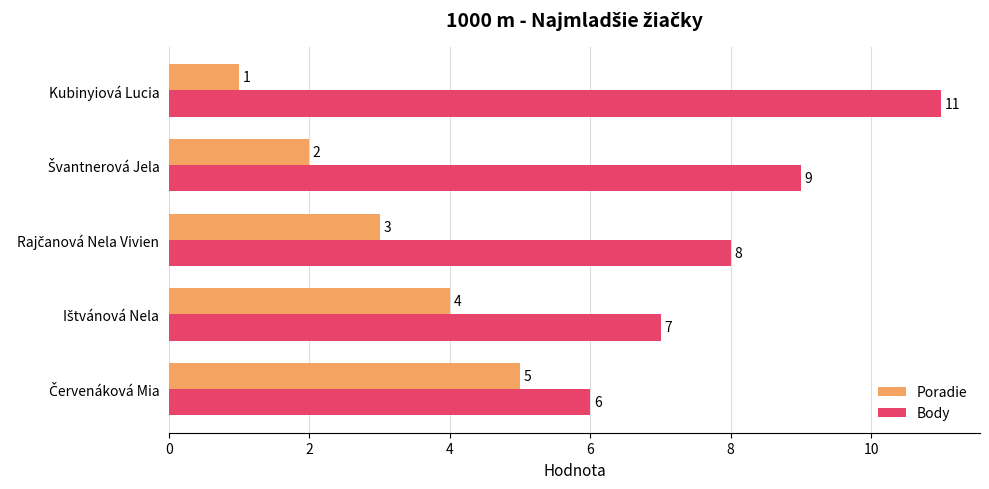

How many data points does each series have?

5